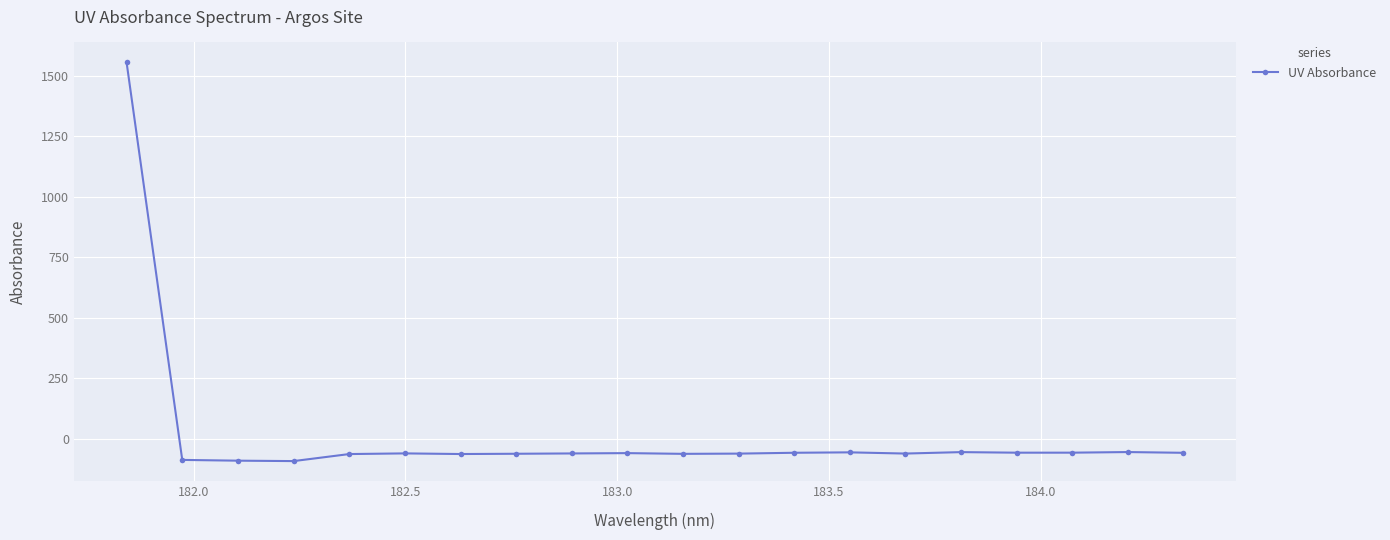

What is the difference between the maximum and second lowest values?

1643.2